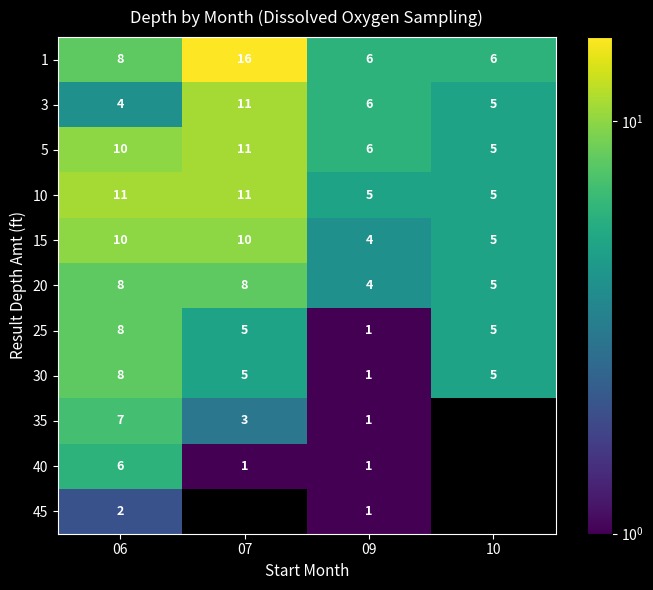

True or false: 10 has a value of 18 at 06.

False